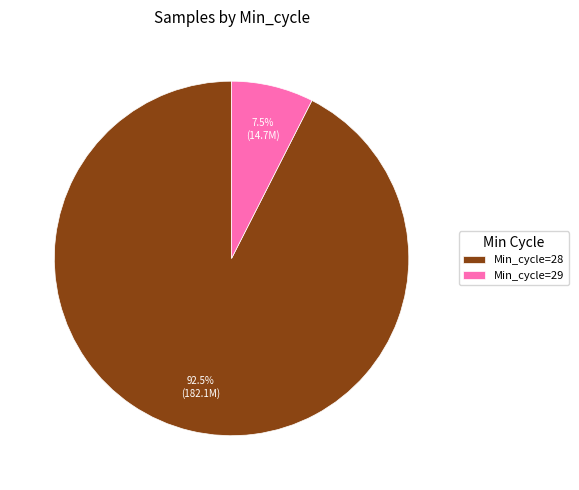

Approximately how many times larger is the value at Min_cycle=28 compared to Min_cycle=29?

12.3